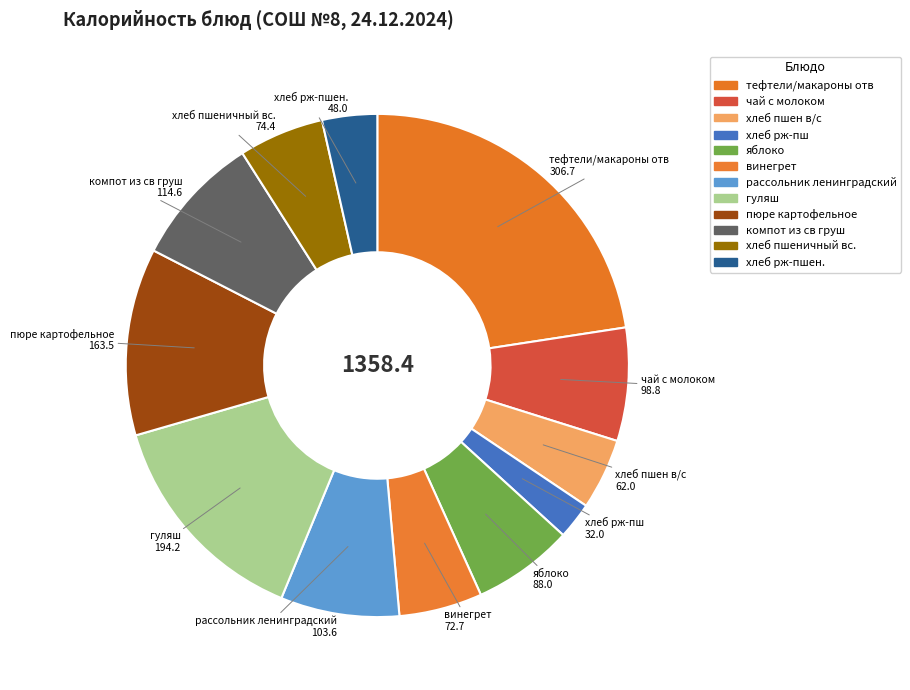

How many segments does this pie chart have?

12